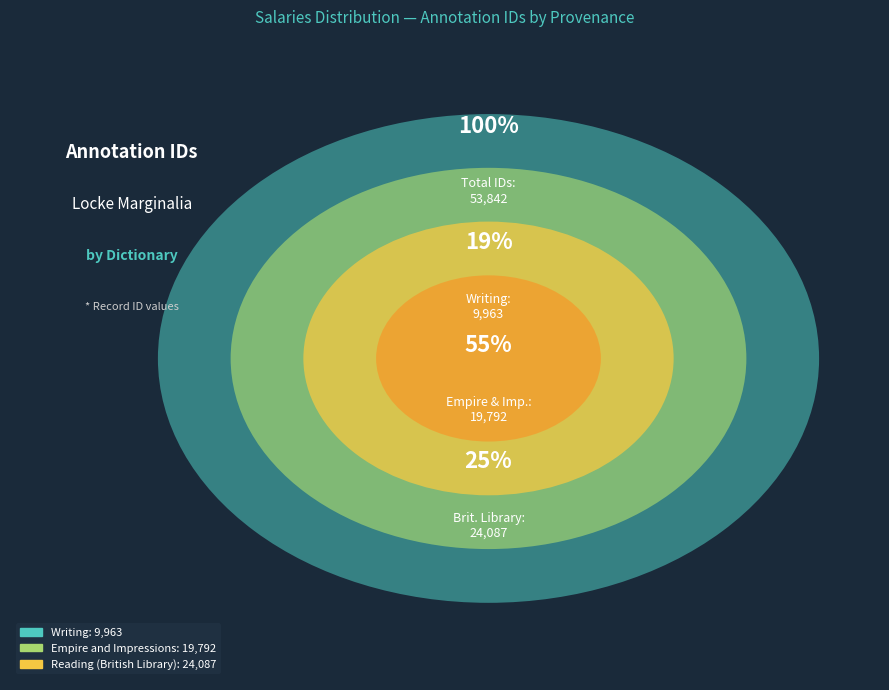

True or false: Reading (British Library) accounts for 52% of the total.

False